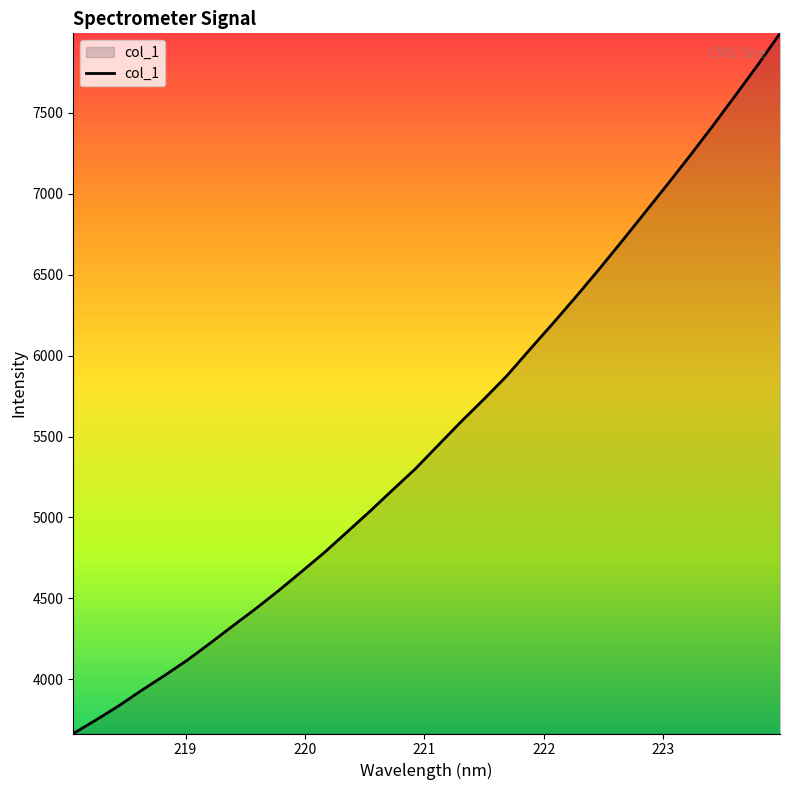

True or false: there are more than 0 points higher than both neighbors.

False